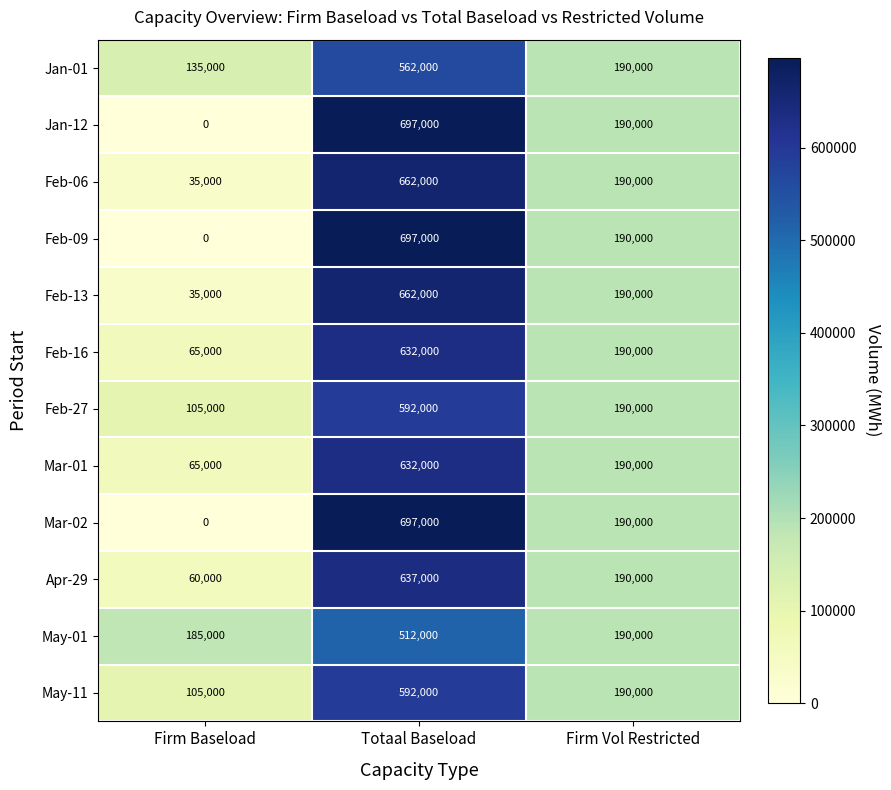

What is the highest value of the Jan-01 series?

562000